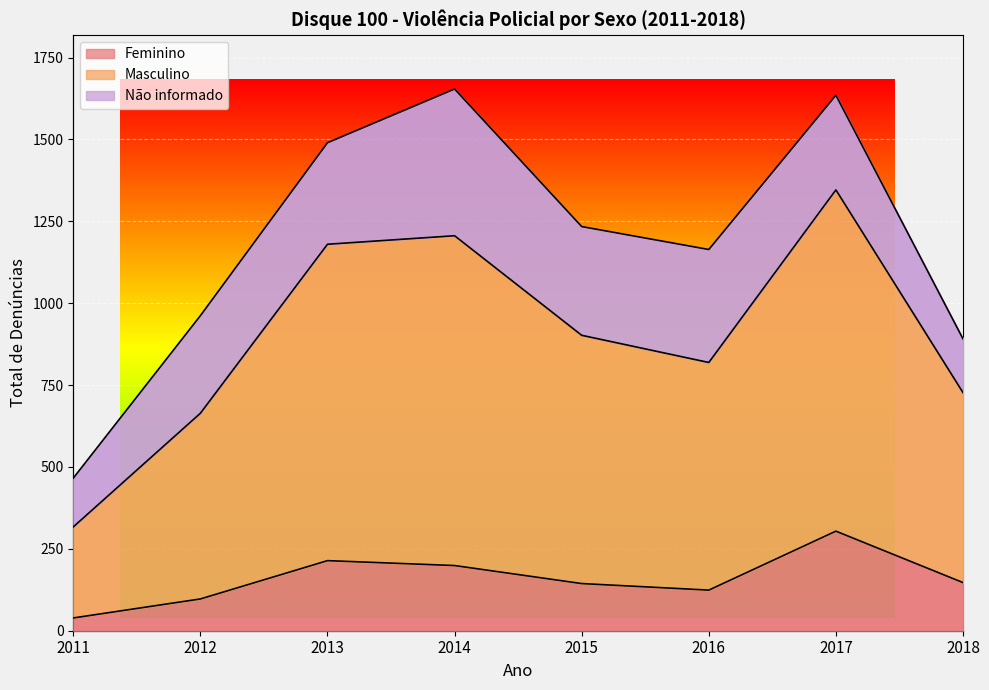

Is the value of Masculino at 2017 greater than the value of Feminino at 2015?

Yes